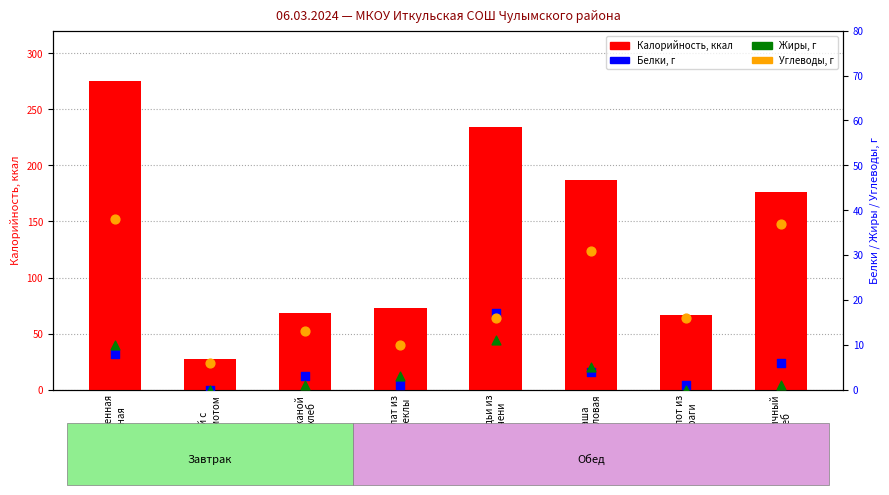

At how many categories does at least one series exceed 41?

7